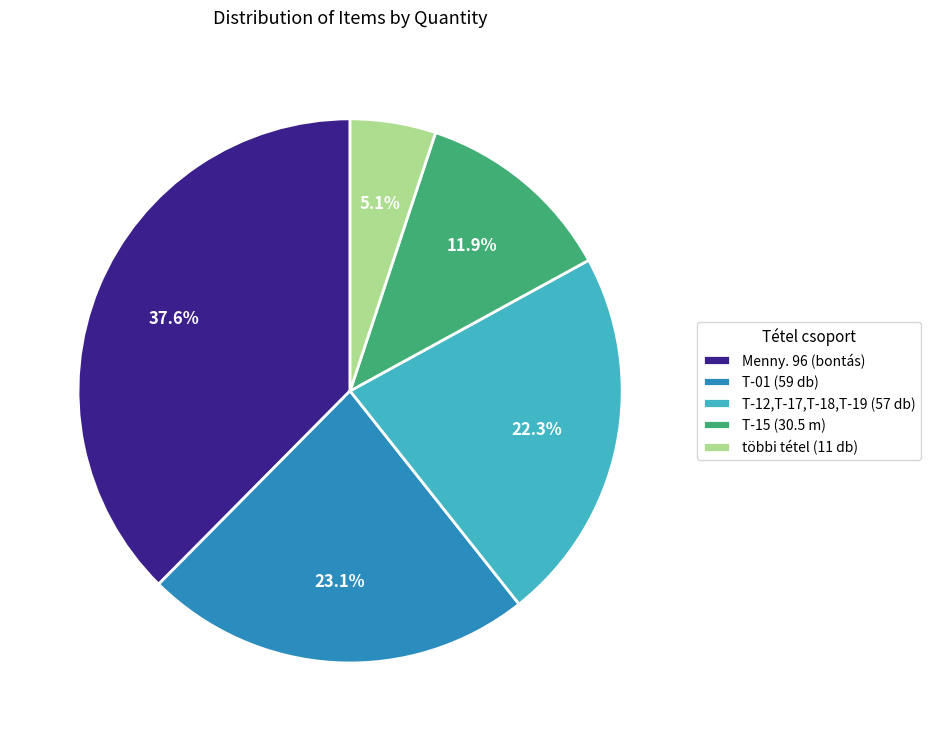

What percentage do Menny. 96 (bontás) and T-01 (59 db) together represent?

60.7%